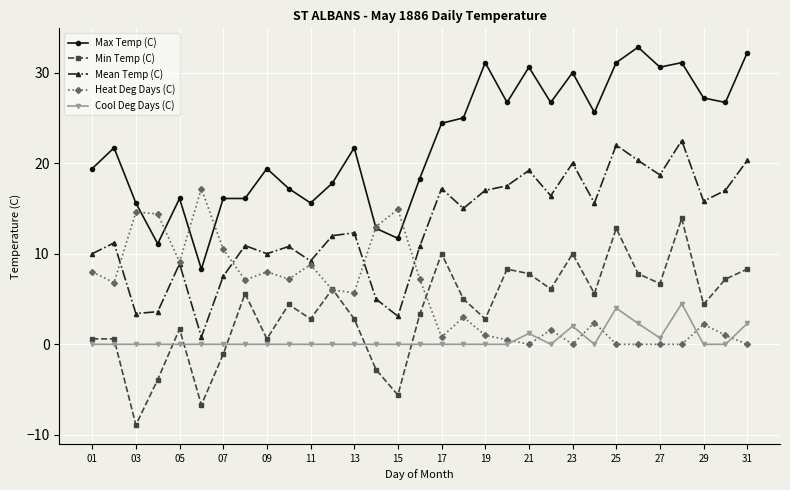

What is the smallest value displayed?

-8.9